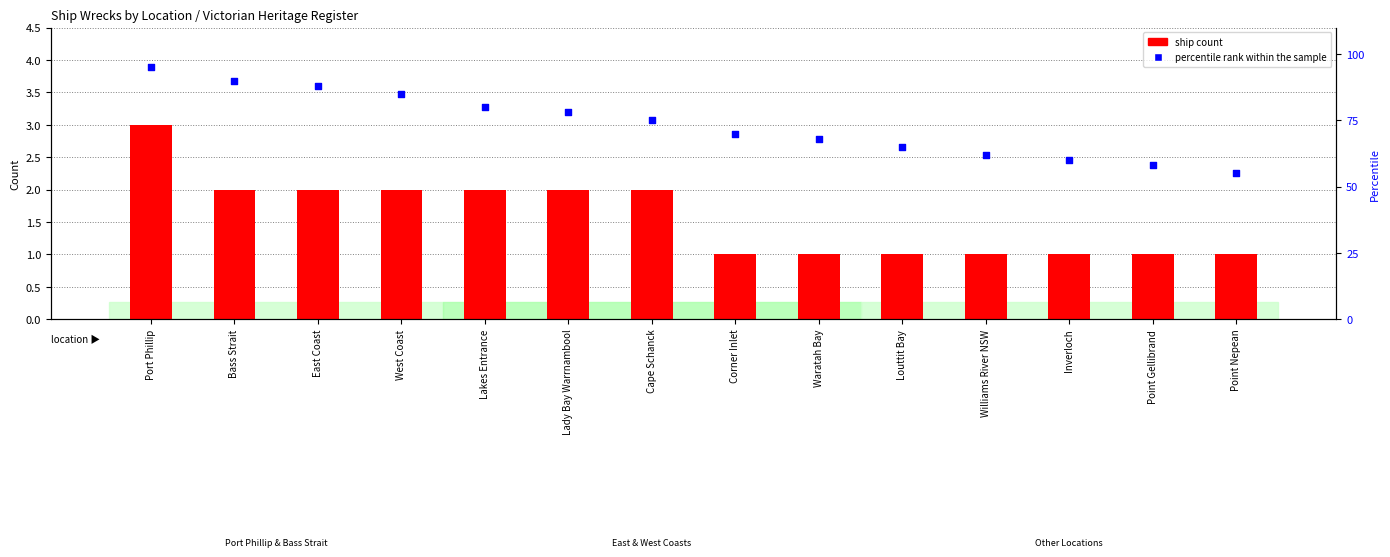

What are all the series names shown in the legend?

ship count, percentile rank within the sample